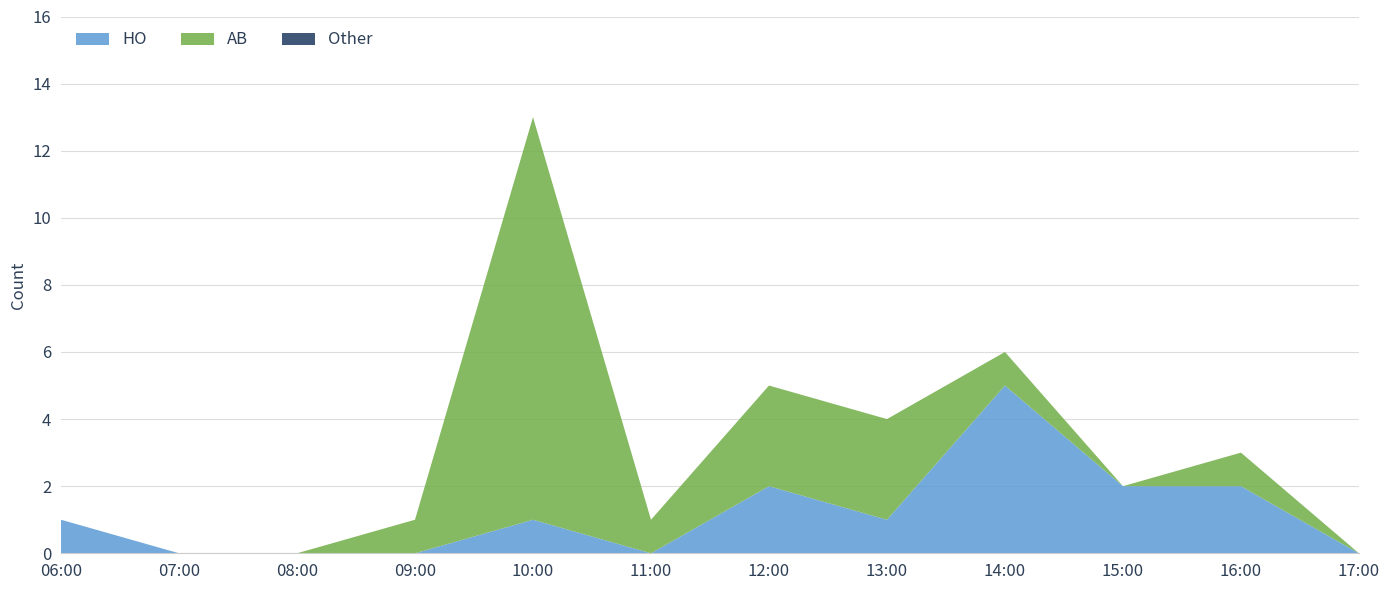

What is the maximum value for HO?

5